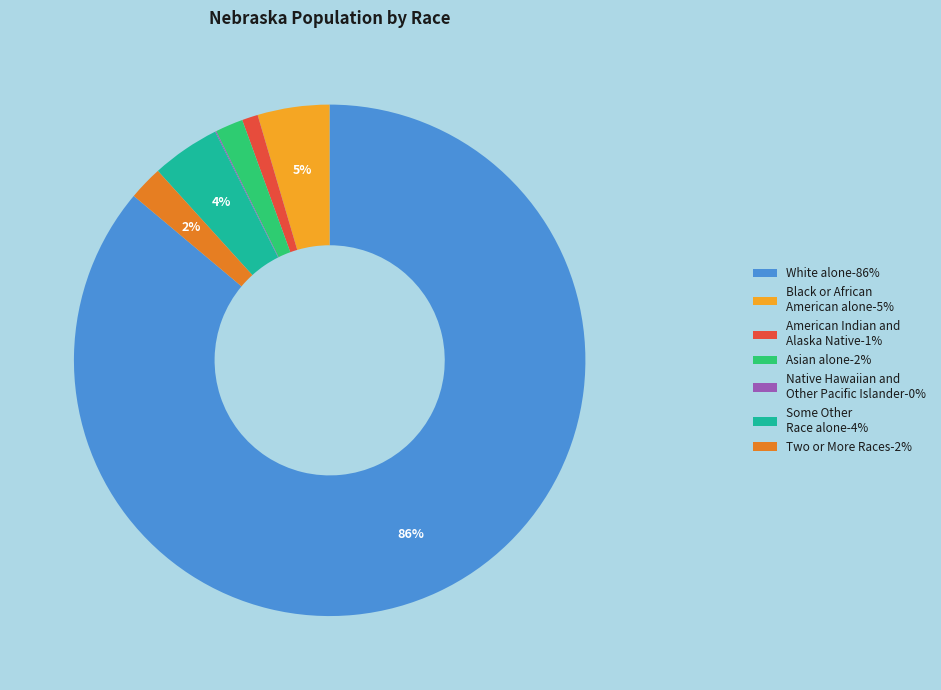

To the nearest percent, what portion does White alone-86% represent?

86%